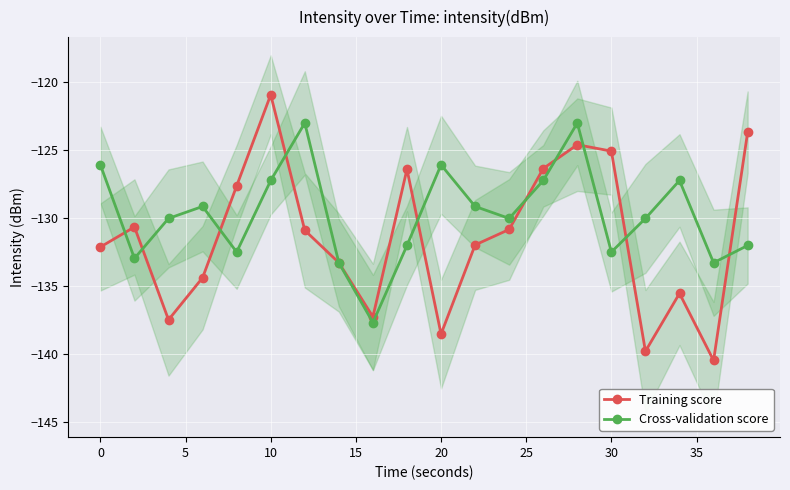

Is this an area chart (filled region under the line)?

No